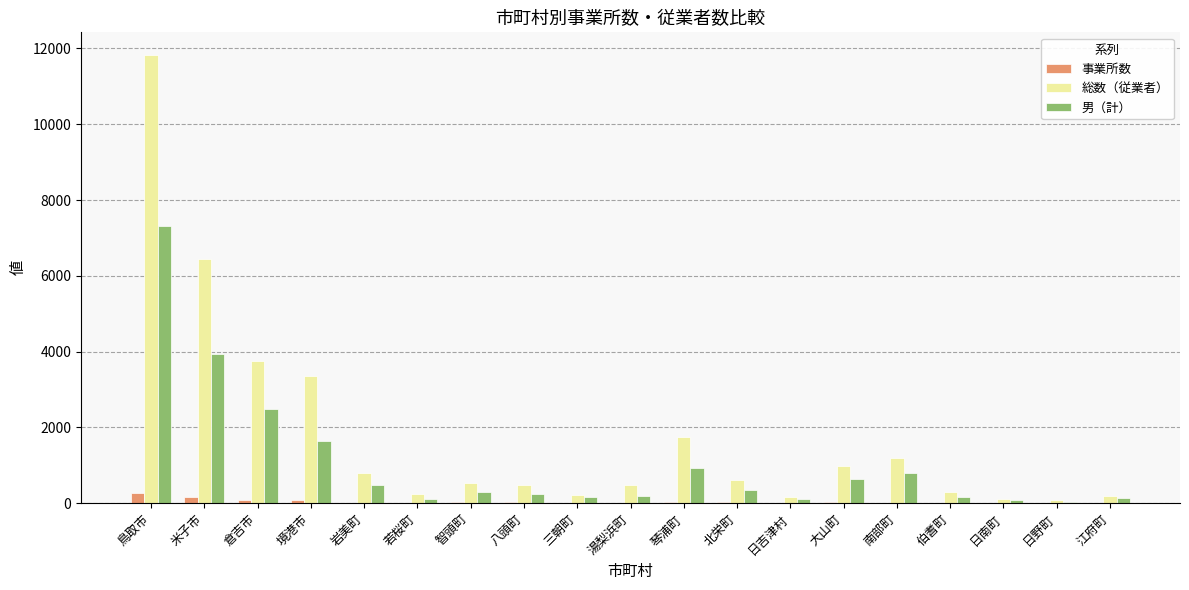

How many groups of bars are there?

19